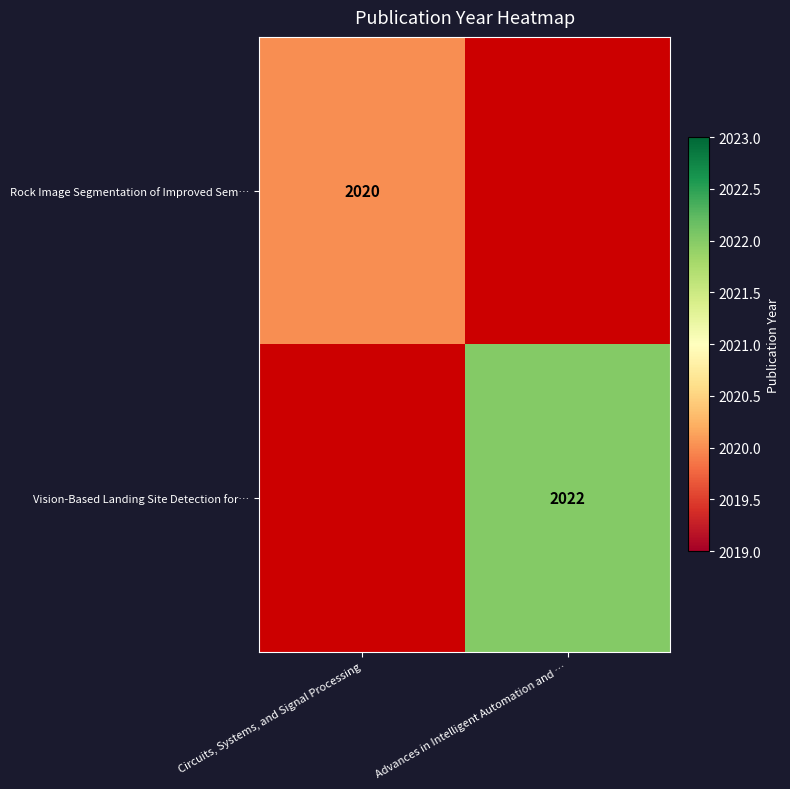

True or false: Rock Image Segmentation of Improved Sem… has a value of 2020 at Circuits, Systems, and Signal Processing.

True